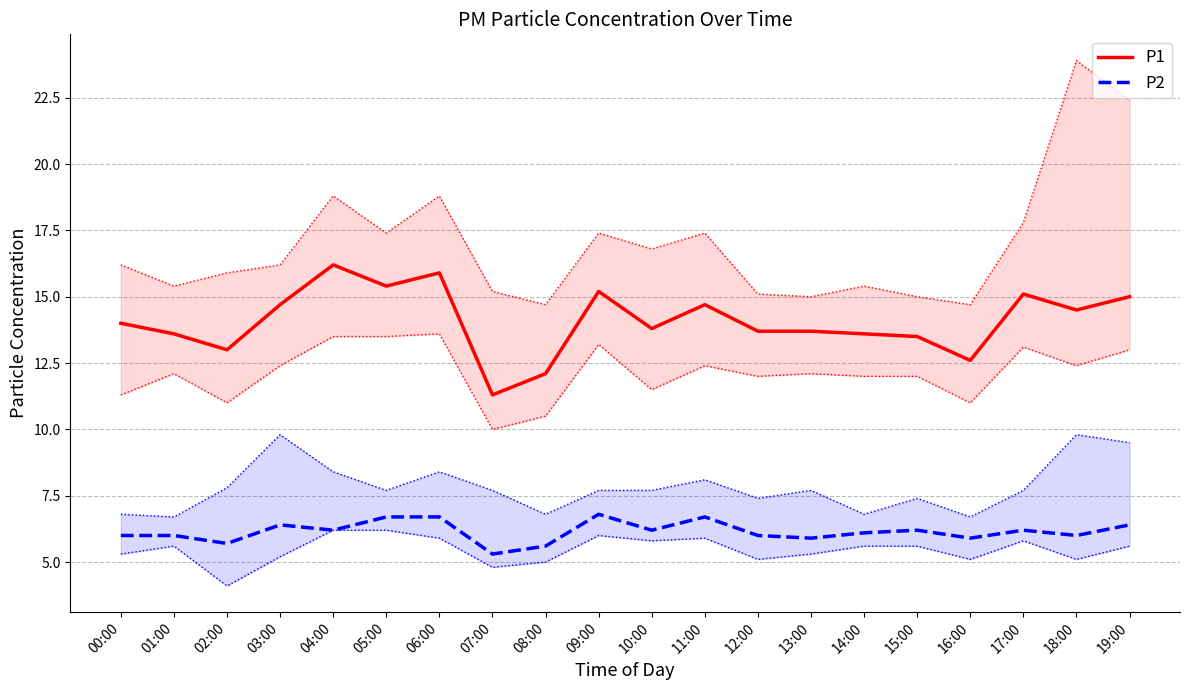

The value of P1 at 09:00 is 15.2. True or false?

True